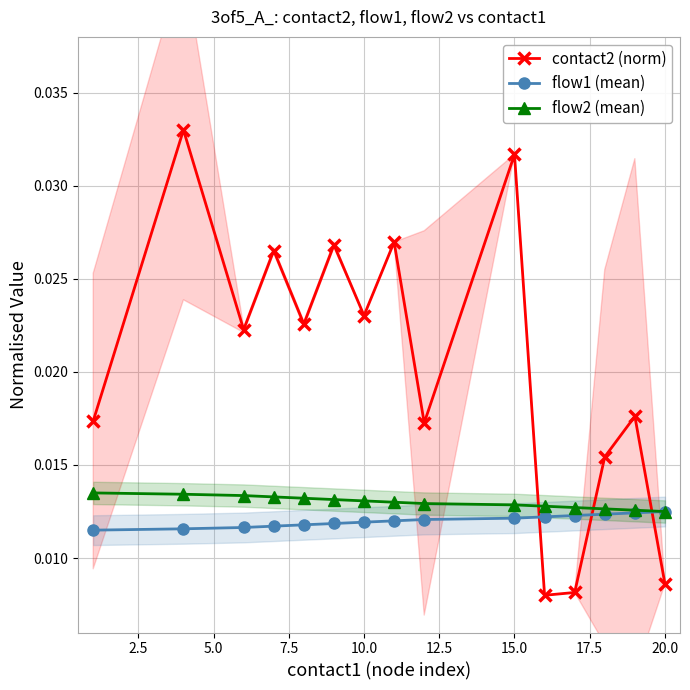

How many intersections are there between contact2 (norm) and flow2 (mean)?

3